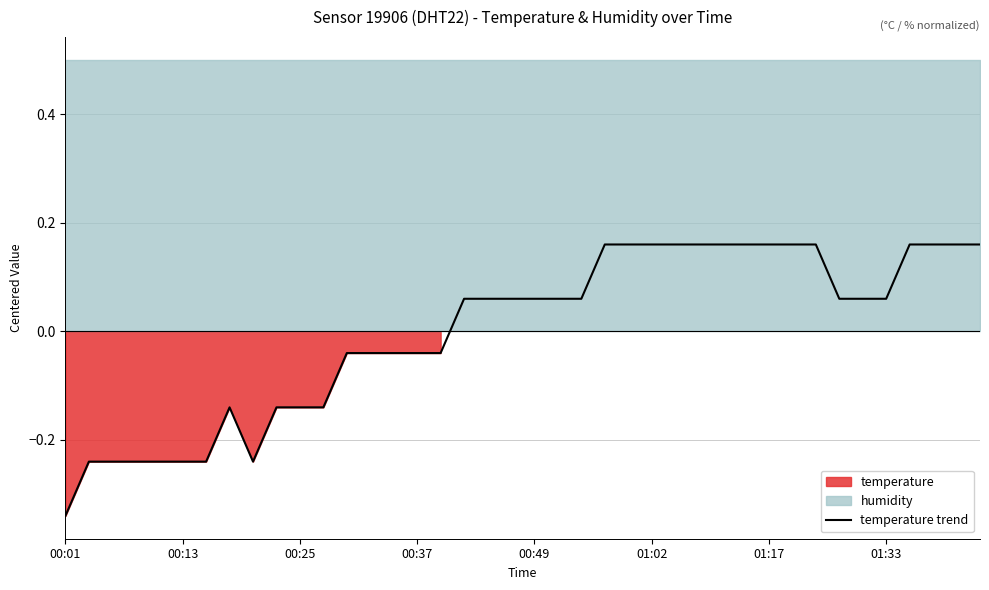

Reading left to right, extract all data points from this chart.

-0.3	-0.2	-0.2	-0.2	-0.2	-0.2	-0.2	-0.1	-0.2	-0.1	-0.1	-0.1	-0.0	-0.0	-0.0	-0.0	-0.0	0.1	0.1	0.1	0.1	0.1	0.1	0.2	0.2	0.2	0.2	0.2	0.2	0.2	0.2	0.2	0.2	0.1	0.1	0.1	0.2	0.2	0.2	0.2